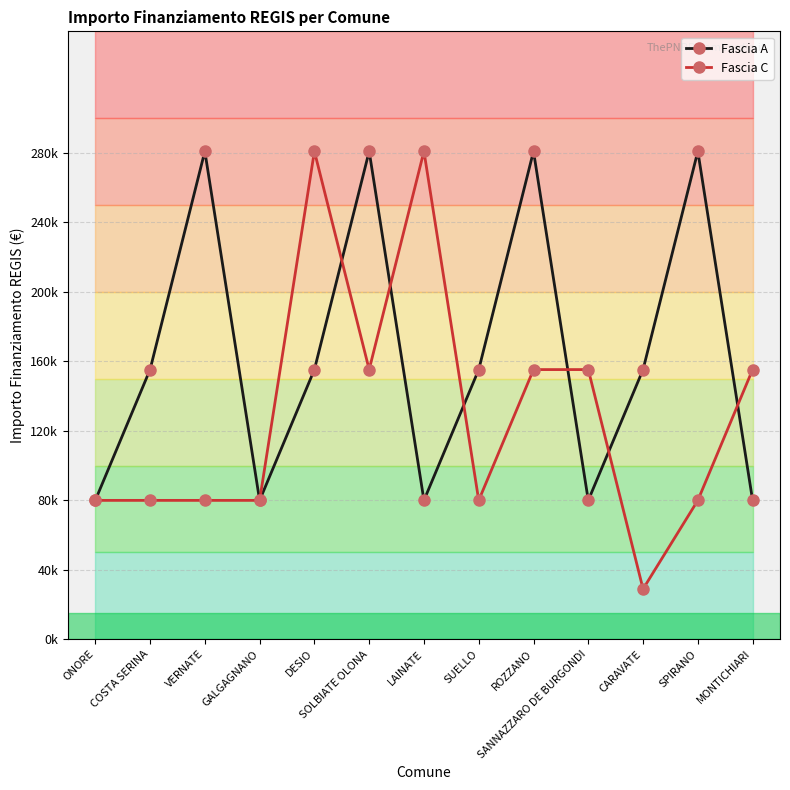

What are all the series names shown in the legend?

Fascia A, Fascia C